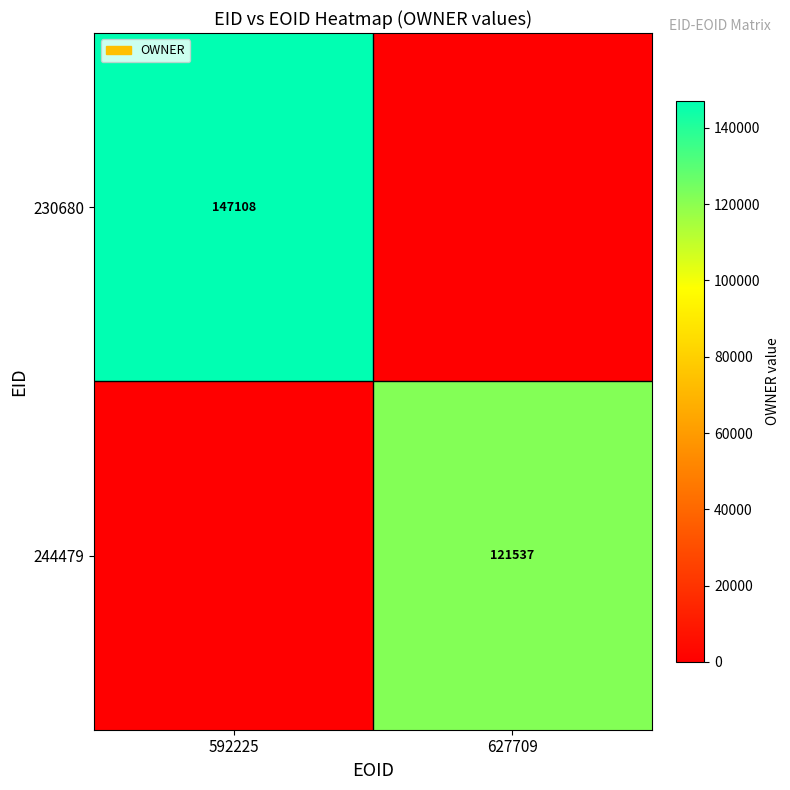

Which has a higher value, 627709 or 592225?

592225